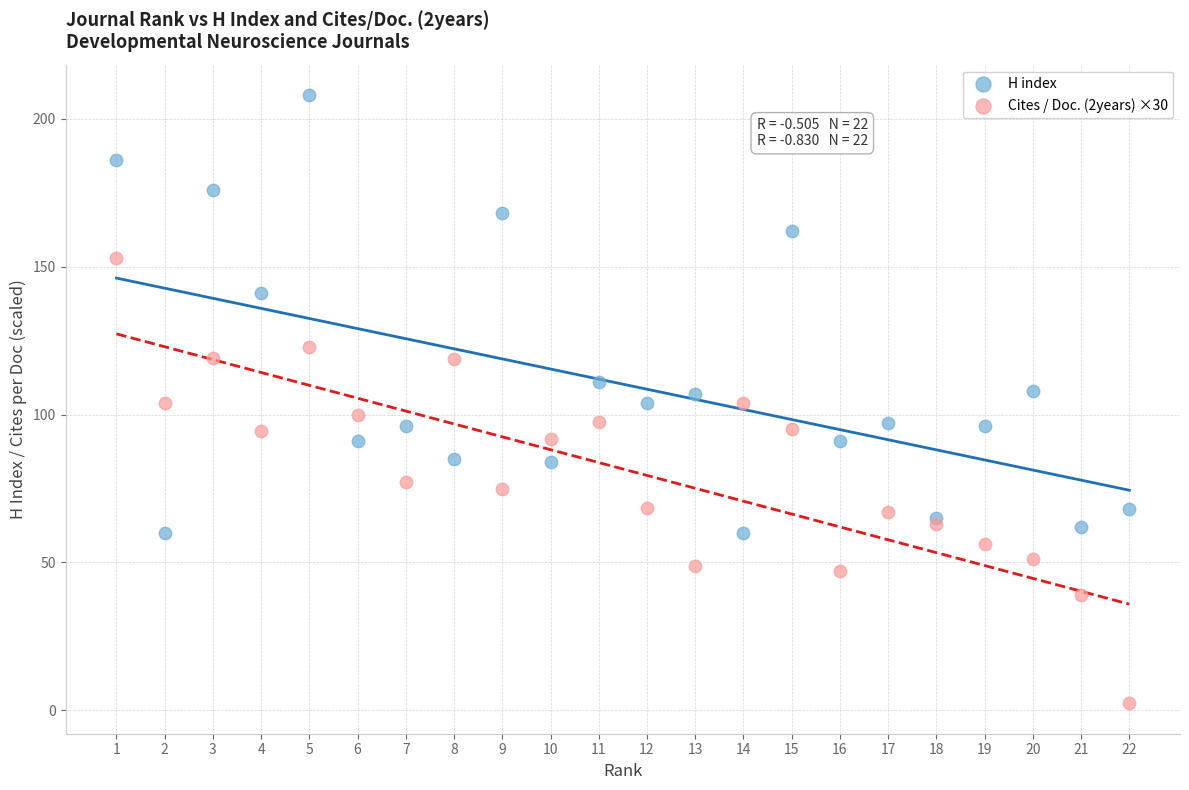

In the H index series, what Y value is closest to 134?

141.0